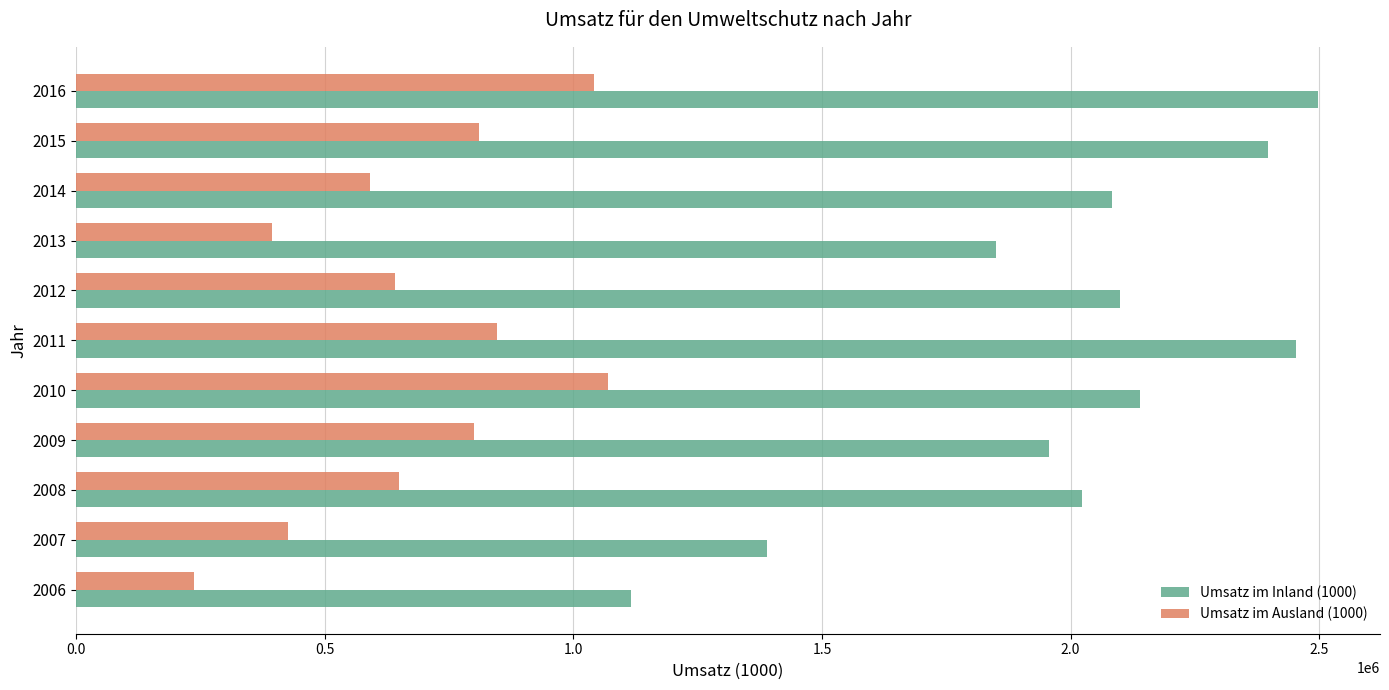

What is the approximate value of Umsatz im Inland (1000) at 2008, to the nearest 50?

2022800